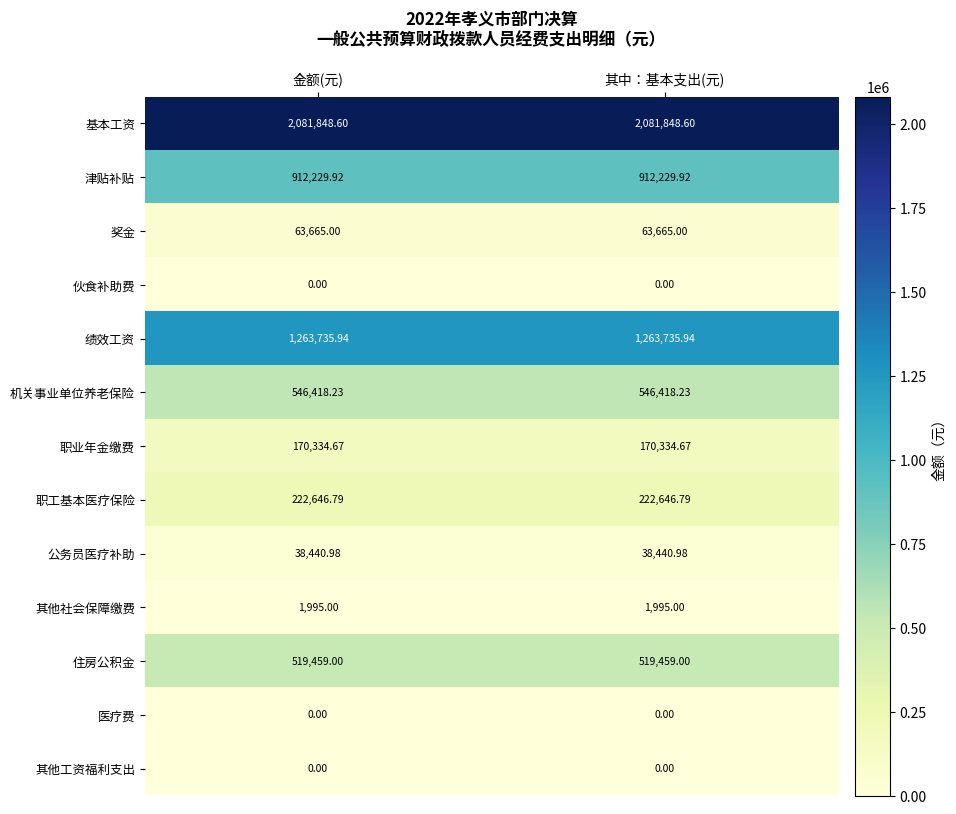

Is the value of 职工基本医疗保险 at 其中：基本支出(元) greater than the value of 其他社会保障缴费 at 其中：基本支出(元)?

Yes